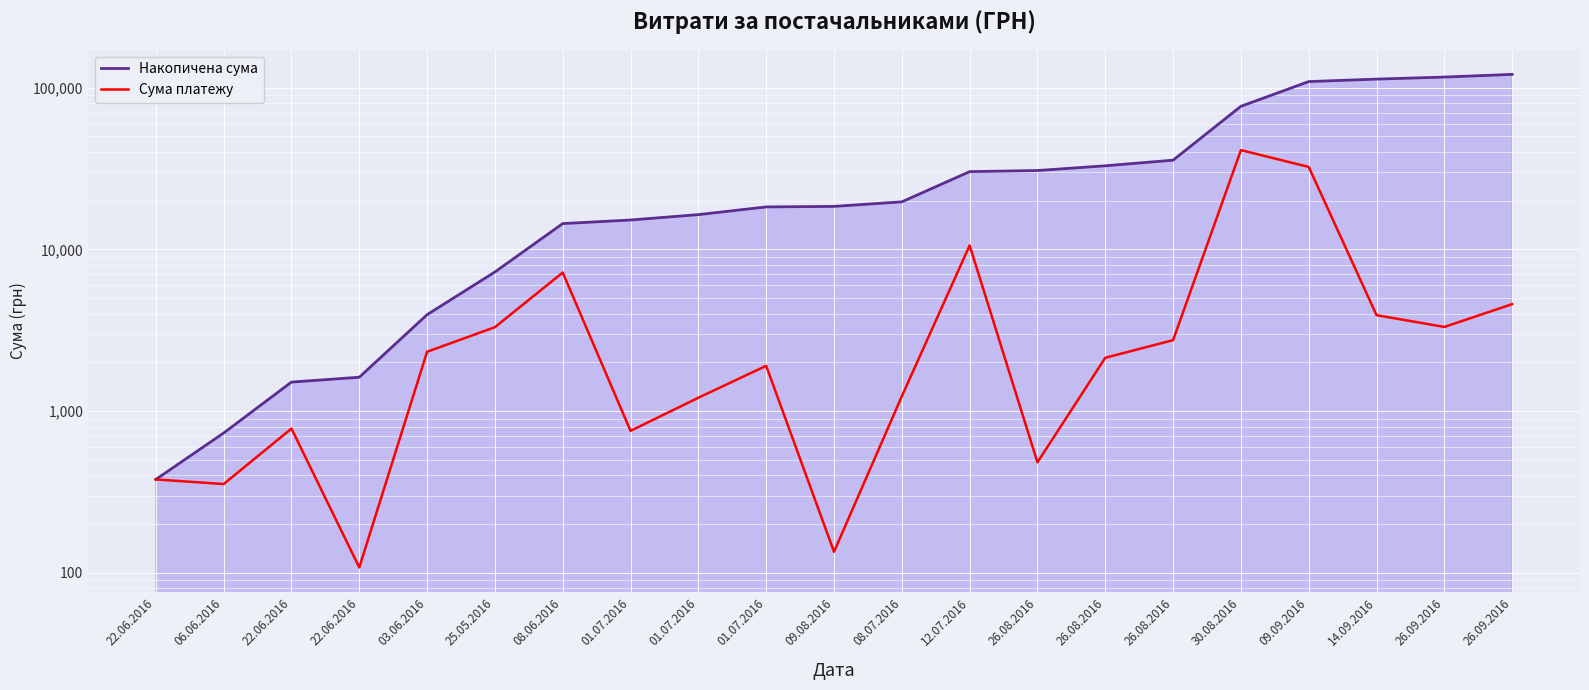

What is the lowest value of the Накопичена сума series?

378.0